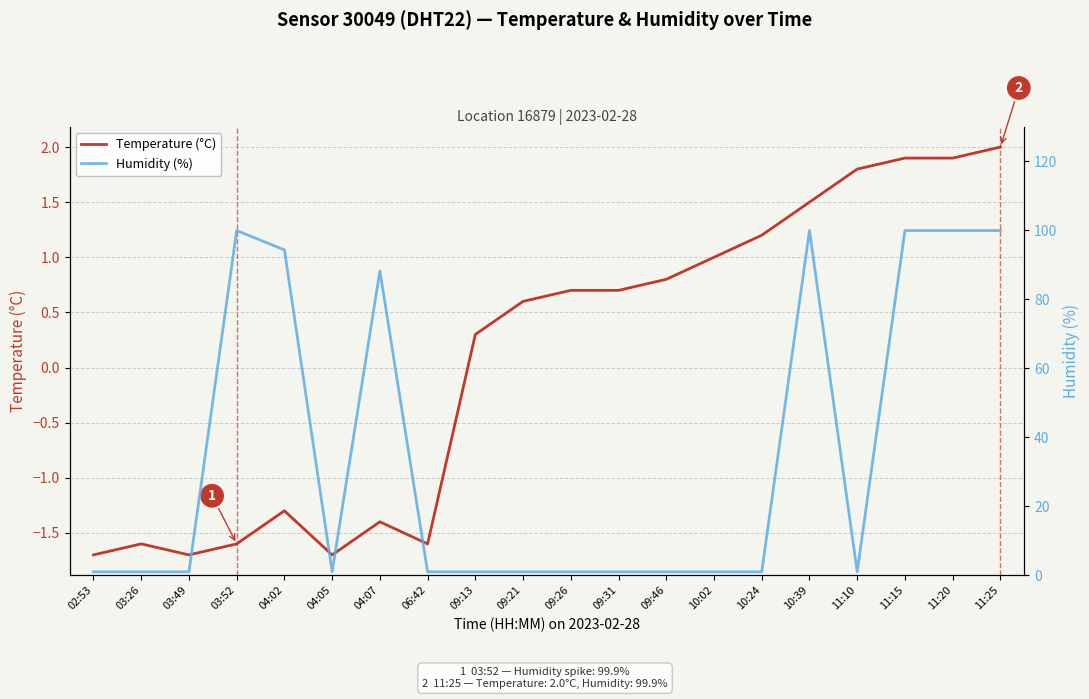

Rank the series at 04:07 from highest to lowest value.

Humidity (%), Temperature (°C)